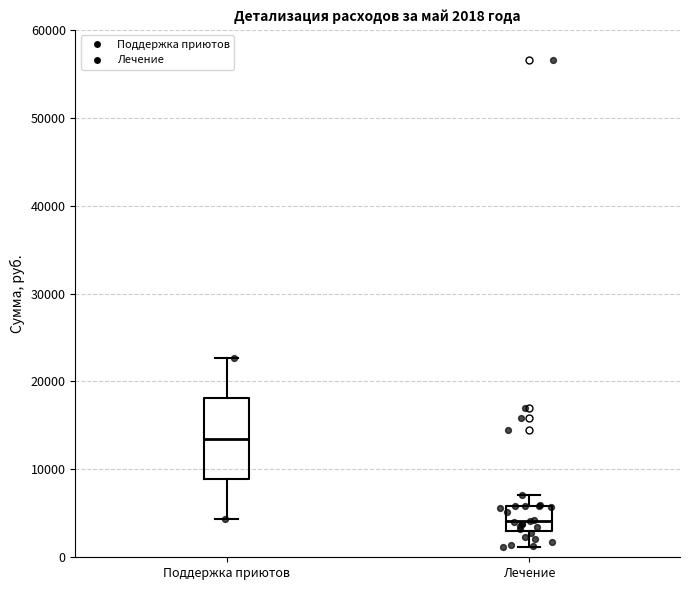

Which box's median line is the lowest?

Лечение